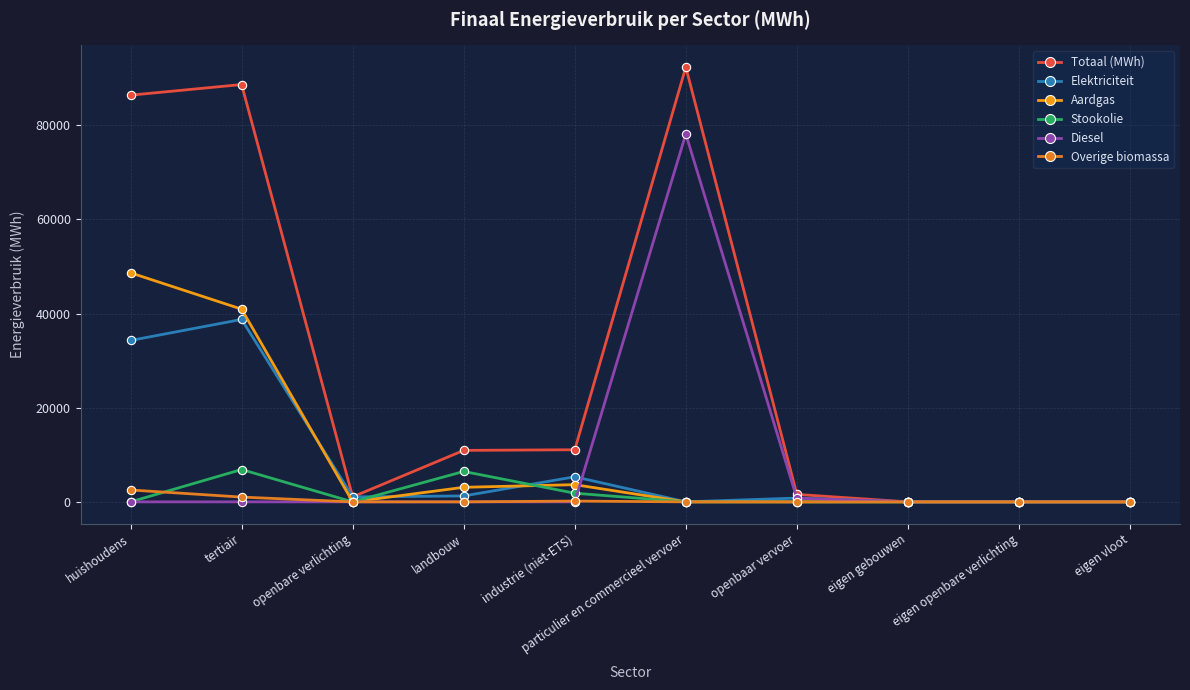

In Elektriciteit, how many points are higher than both neighbors (excluding endpoints)?

3